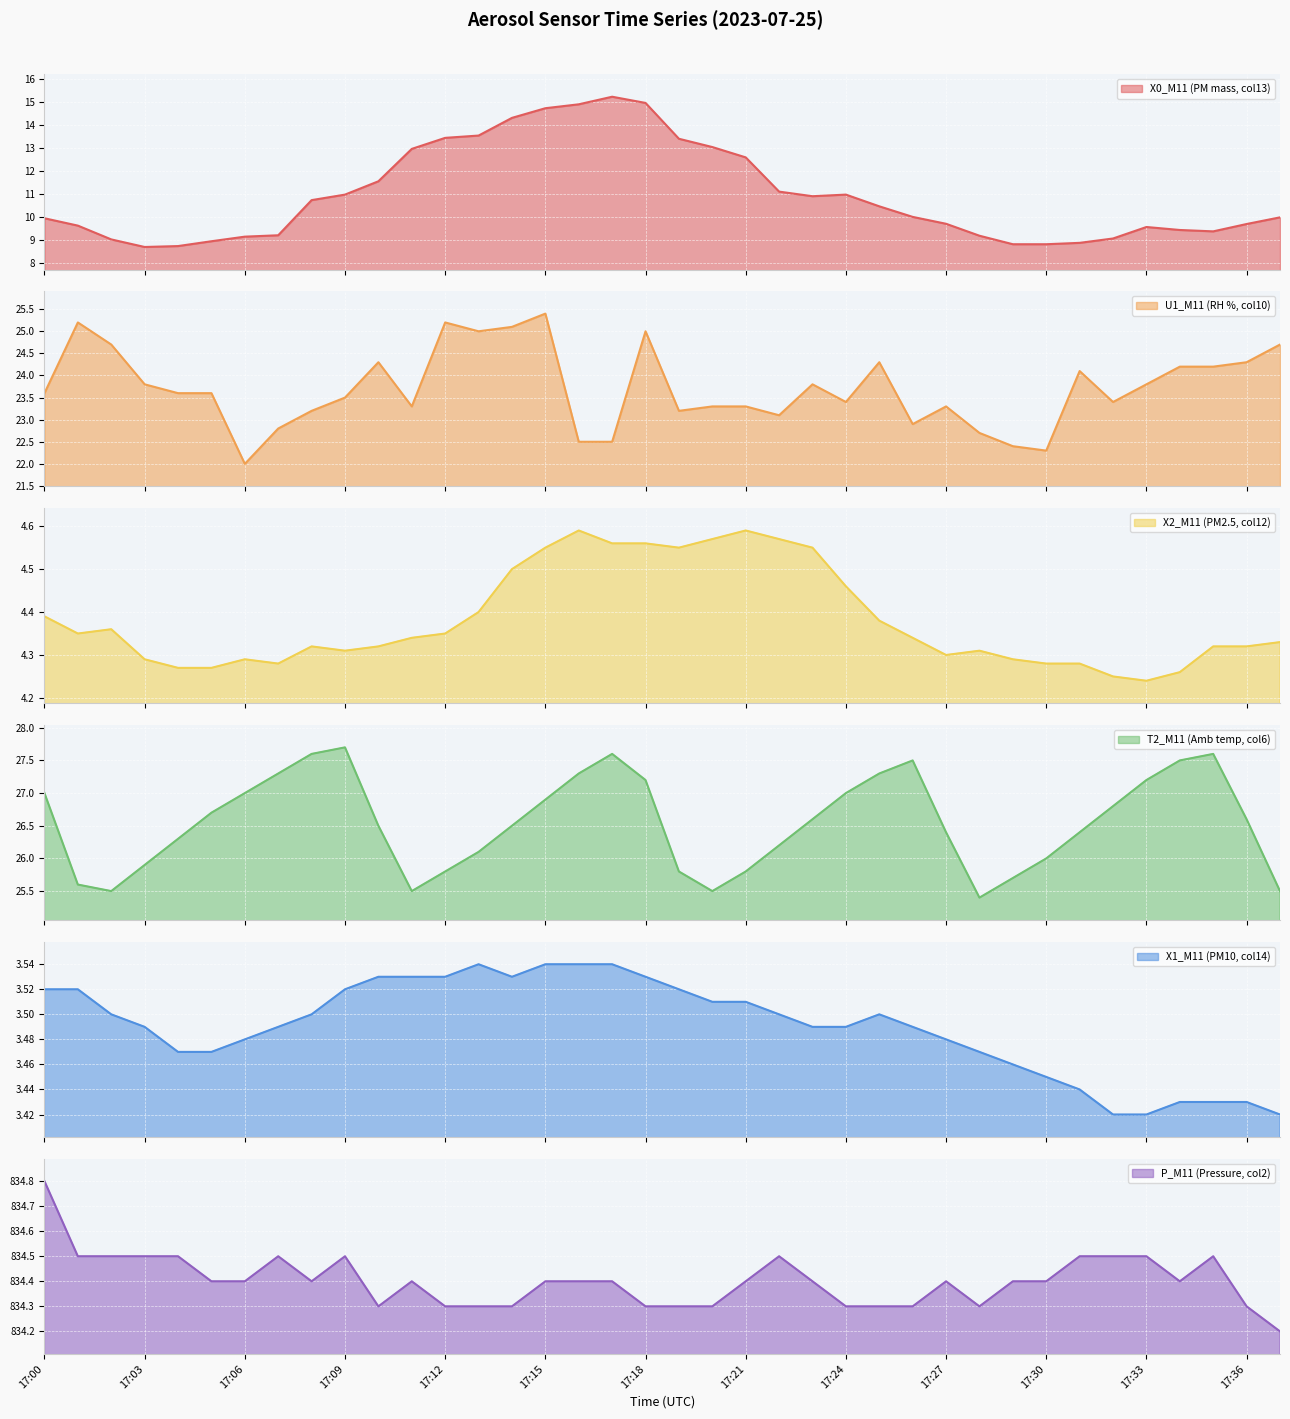

At how many categories does at least one series exceed 484?

38